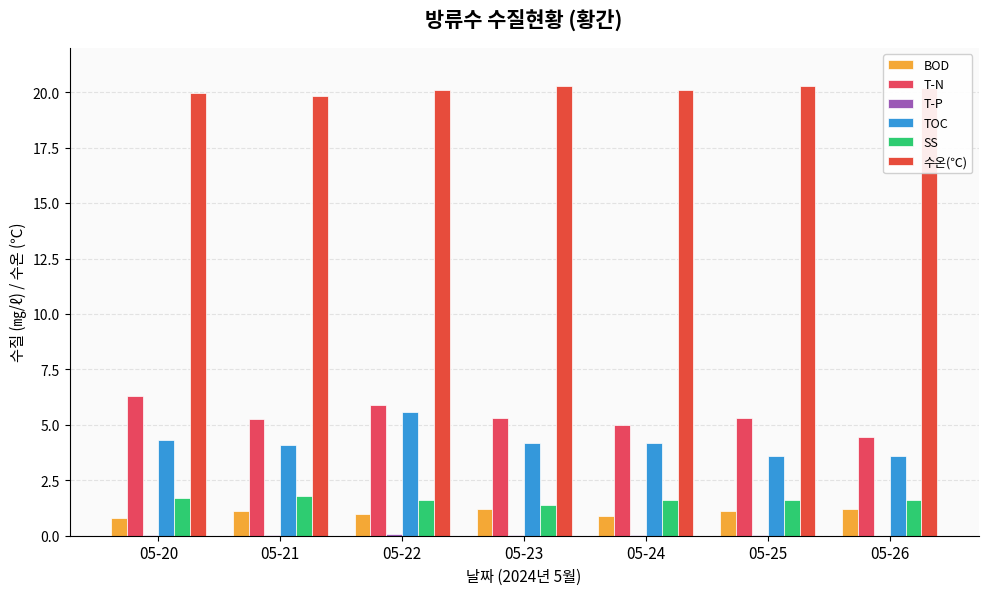

How many series are shown in this chart?

6